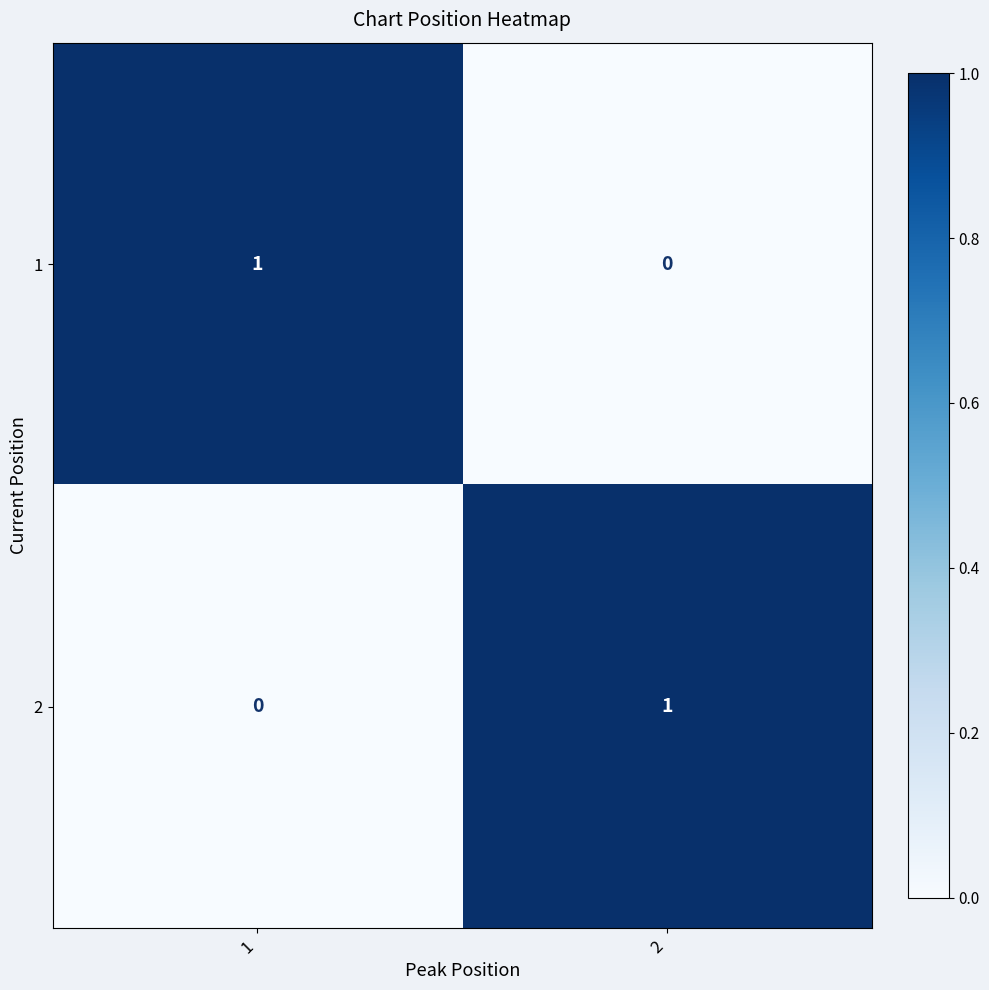

True or false: 2 has a value of 0 at 1.

True